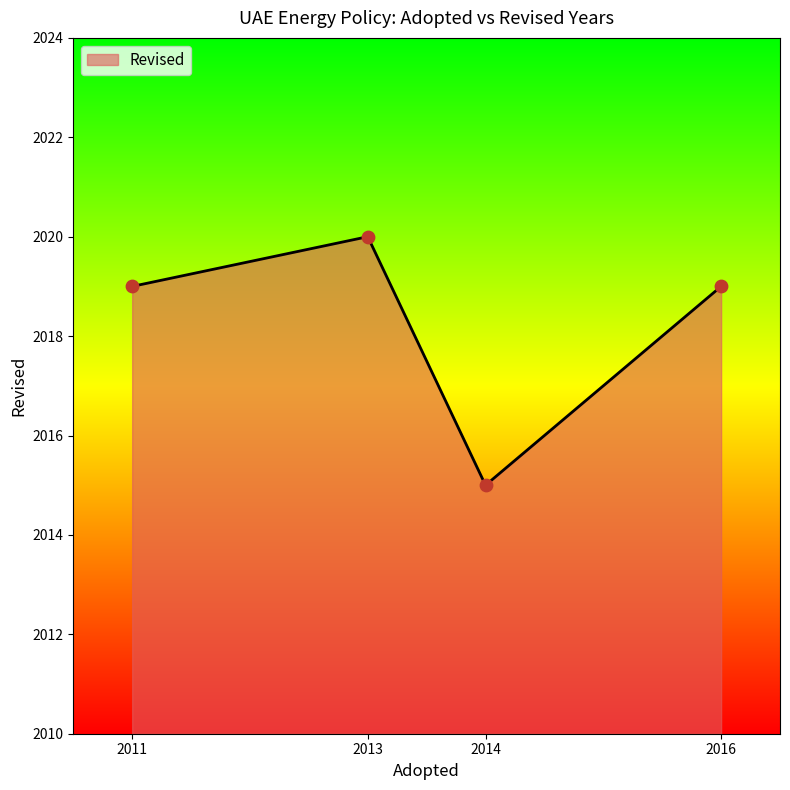

What is the change in value from 2011 to 2014?

-4